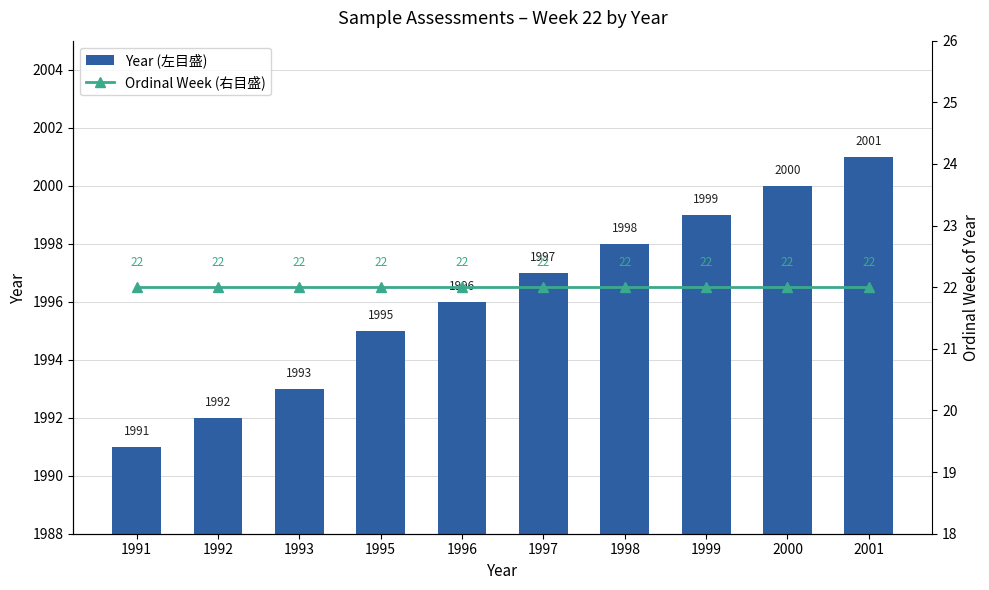

What is the value of the Year (左目盛) bar at the 2nd from the left?

1992